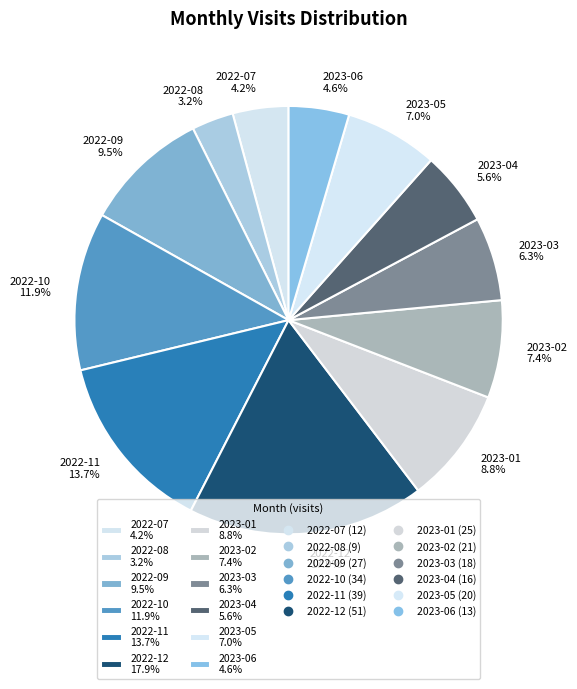

Is there any slice that represents more than half of the pie?

No